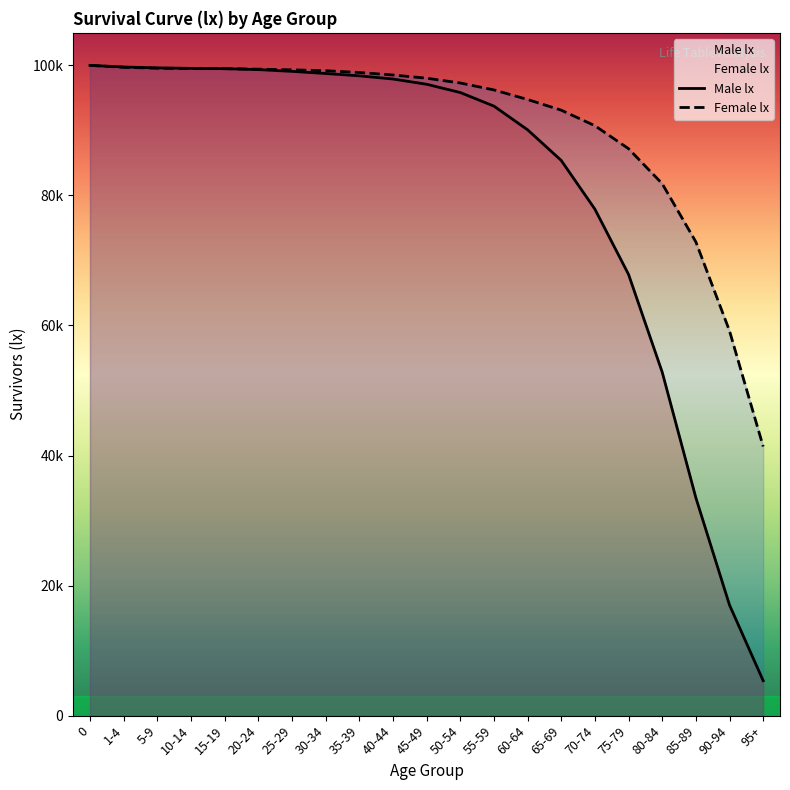

At how many categories does at least one series exceed 30779?

21